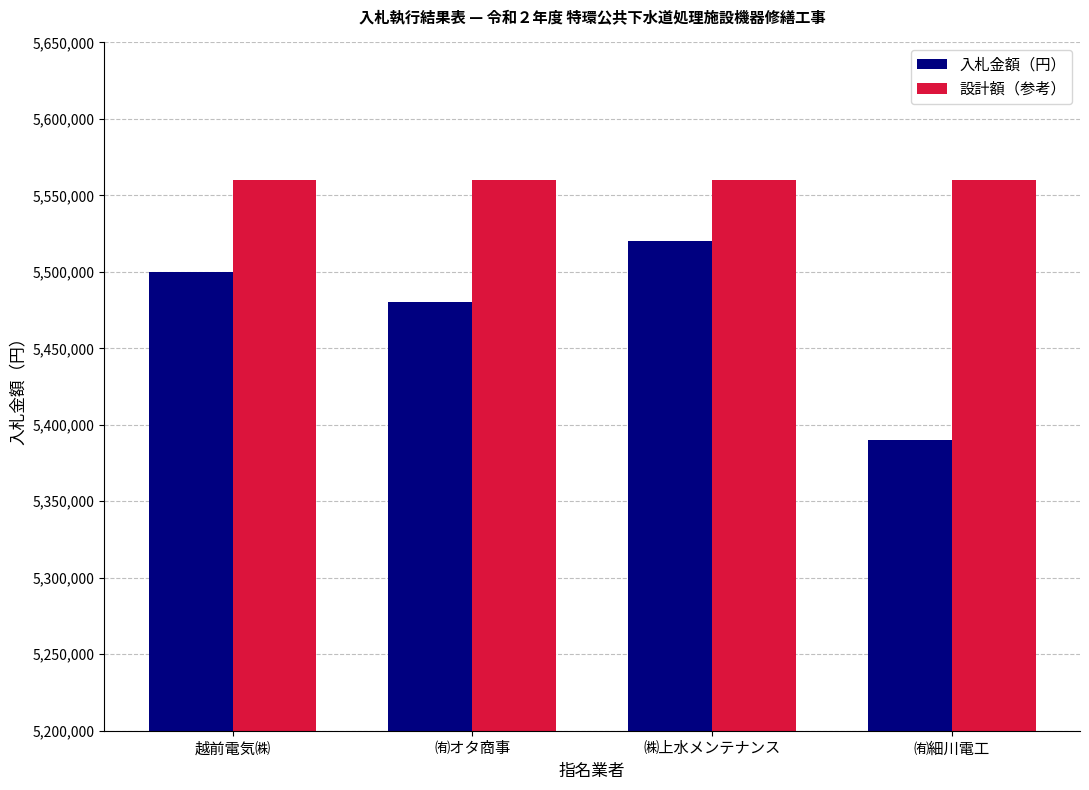

What is the approximate value of 設計額（参考） at ㈲オタ商事?

5560000